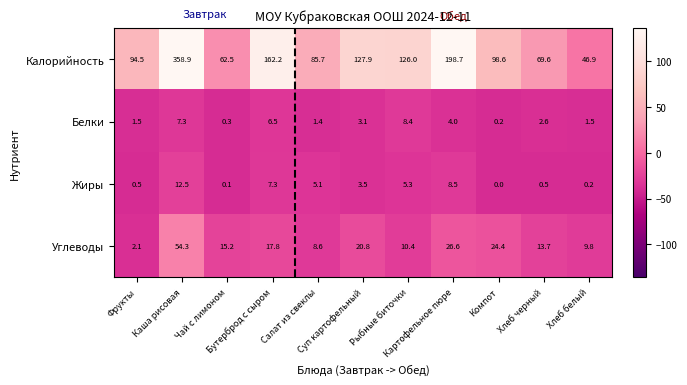

What is the highest value of the Калорийность series?

358.9